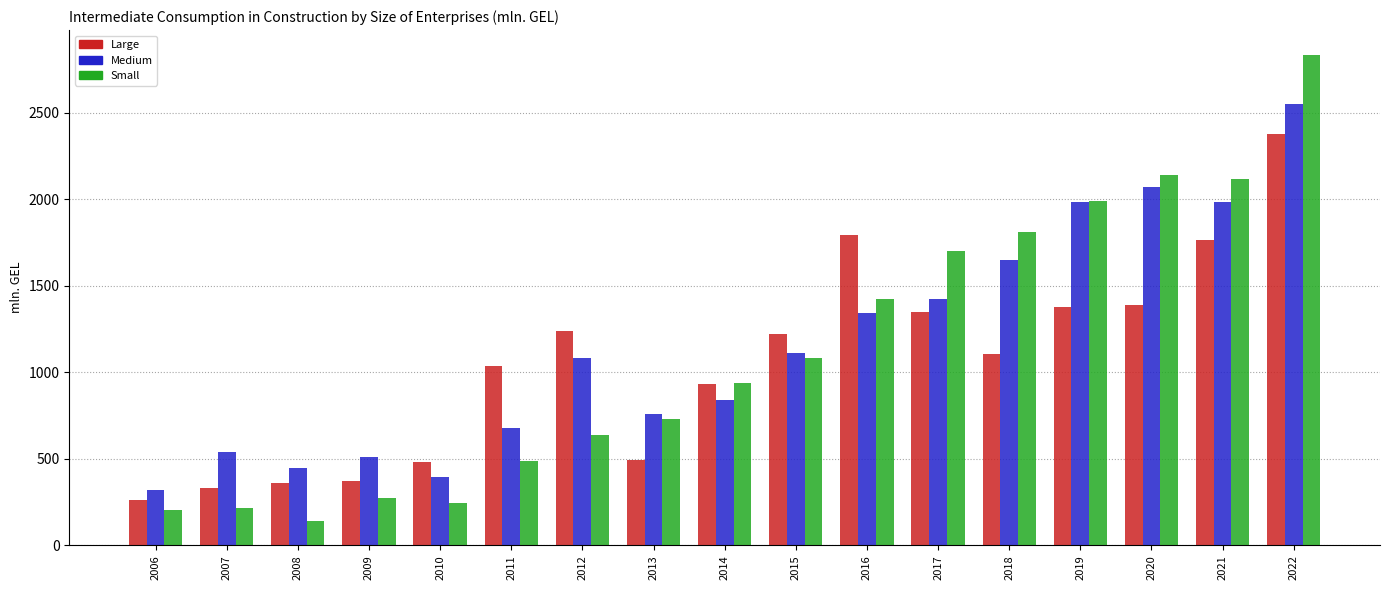

What is the difference between the highest and lowest values at 2008?

308.2